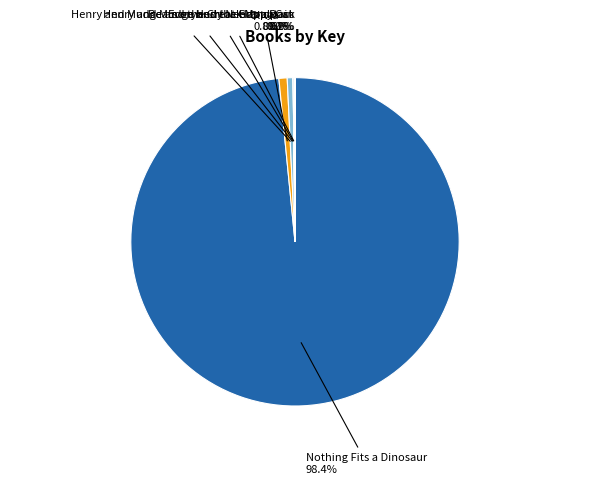

Is there any slice that represents more than half of the pie?

Yes